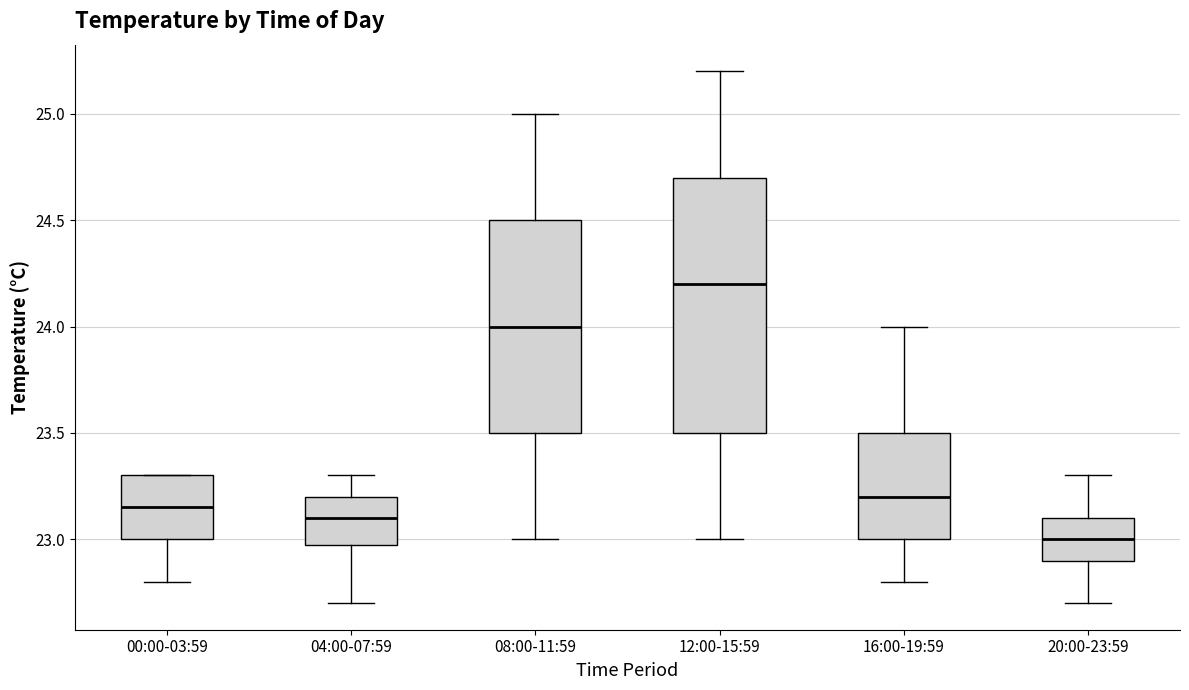

Reading left to right, read every box against the y-axis: the position of its median line, the range the box covers, and the ends of its whiskers. The values are not printed on the chart, so give them approximately, as read against the axis.

00:00-03:59: median 23.15, box 23.00 to 23.30, whiskers 22.80 to 23.30
04:00-07:59: median 23.10, box 23.00 to 23.20, whiskers 22.70 to 23.30
08:00-11:59: median 24.00, box 23.50 to 24.50, whiskers 23.00 to 25.00
12:00-15:59: median 24.20, box 23.50 to 24.70, whiskers 23.00 to 25.20
16:00-19:59: median 23.20, box 23.00 to 23.50, whiskers 22.80 to 24.00
20:00-23:59: median 23.00, box 22.90 to 23.10, whiskers 22.70 to 23.30